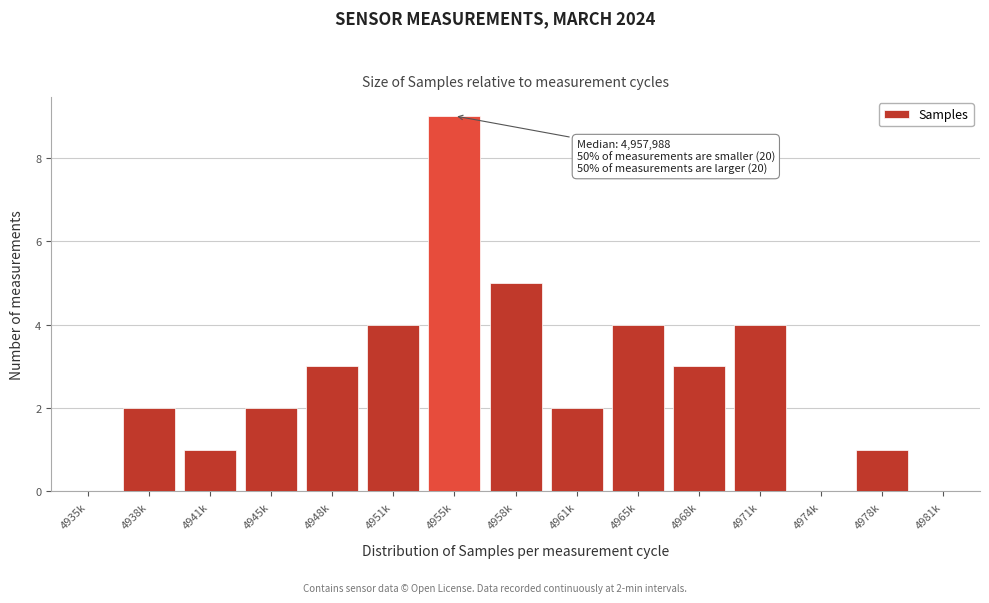

Reading left to right, list all the values displayed in this chart.

4935k=0	4938k=2	4941k=1	4945k=2	4948k=3	4951k=4	4955k=9	4958k=5	4961k=2	4965k=4	4968k=3	4971k=4	4974k=0	4978k=1	4981k=0